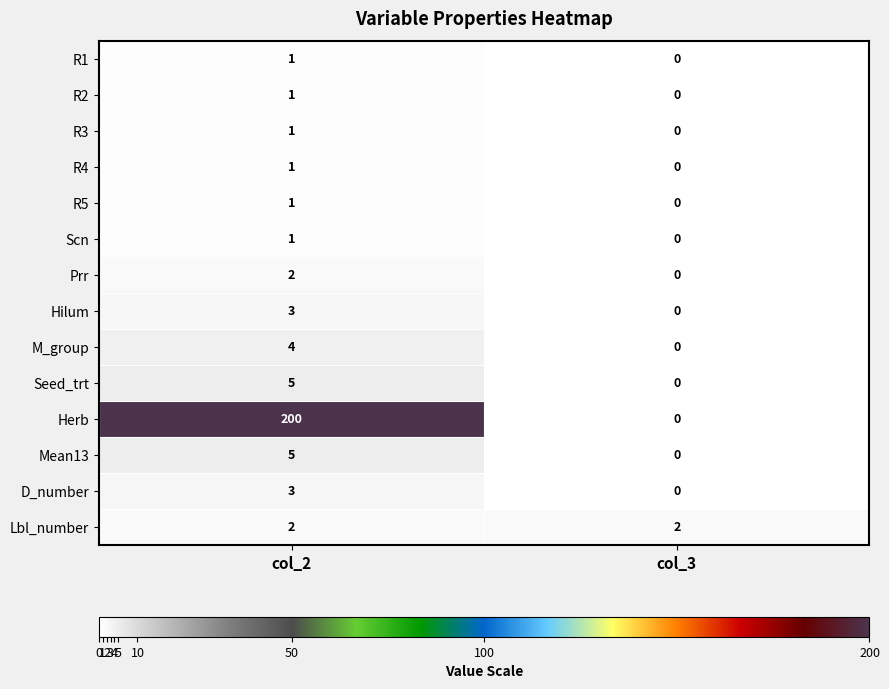

Which label corresponds to the smallest value in the chart?

col_3